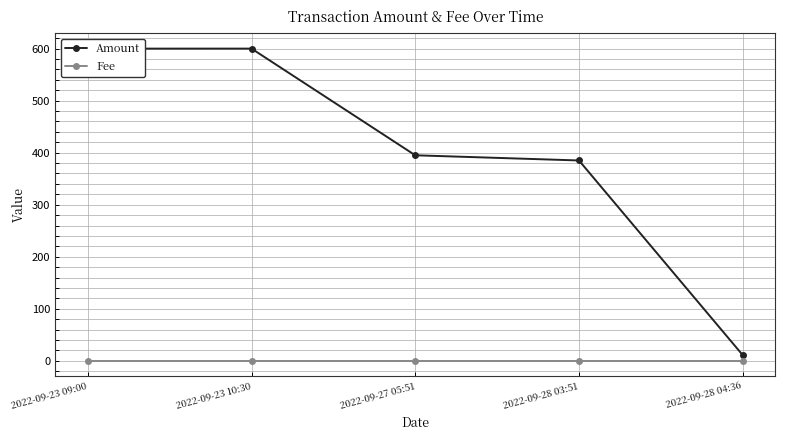

Is it true that Fee equals 0.0 at 2022-09-23 09:00?

True